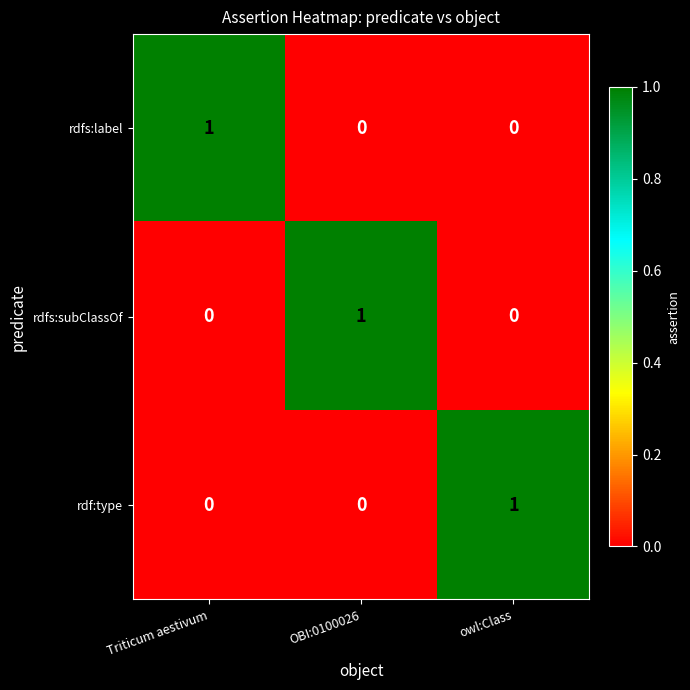

Reading right to left, what are all the values shown in this chart?

rdfs:label: 0	0	1
rdfs:subClassOf: 0	1	0
rdf:type: 1	0	0